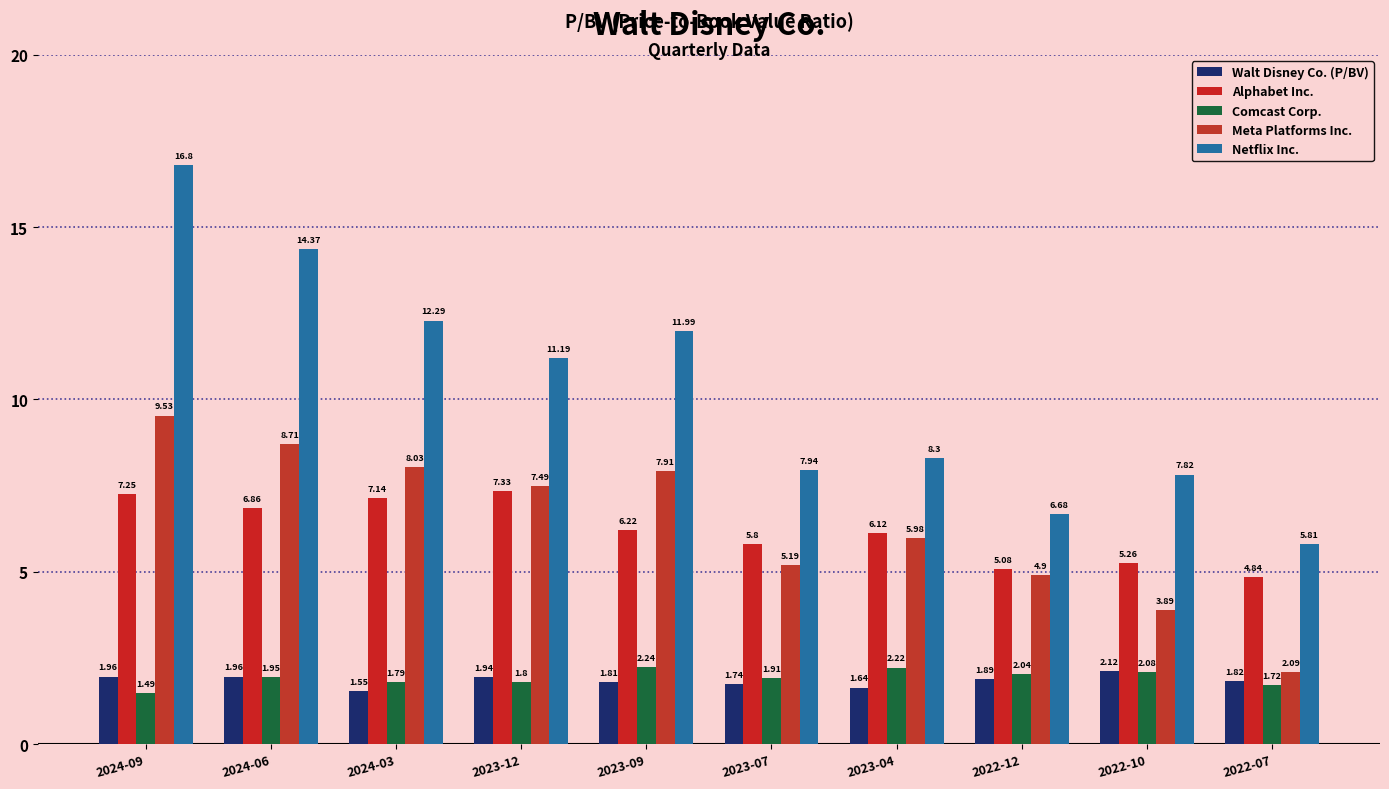

What is the difference between the maximum and minimum values in the Comcast Corp. series?

0.8